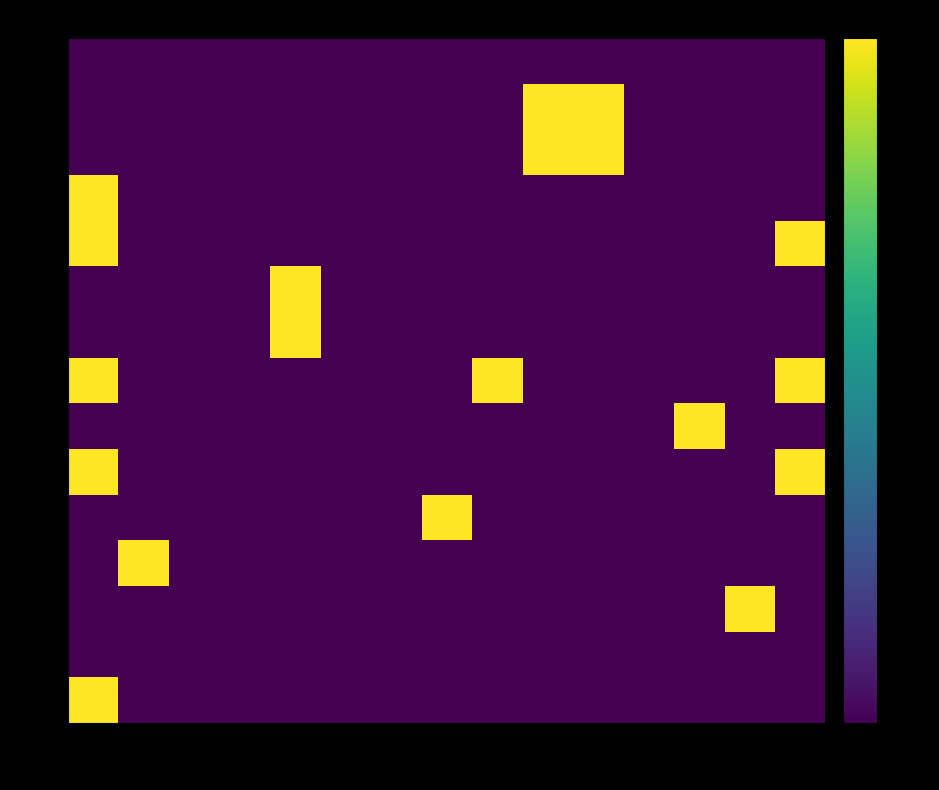

How many categories are shown in the chart?

15